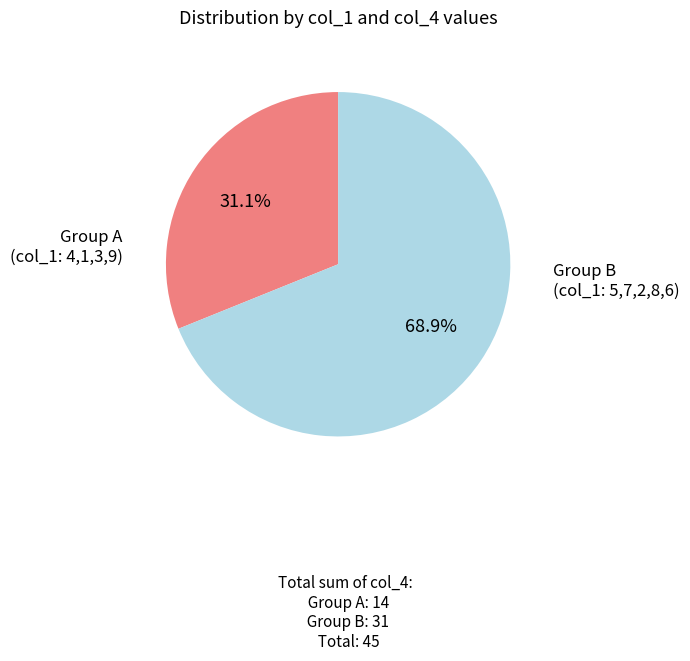

Is there a majority slice in this chart?

Yes